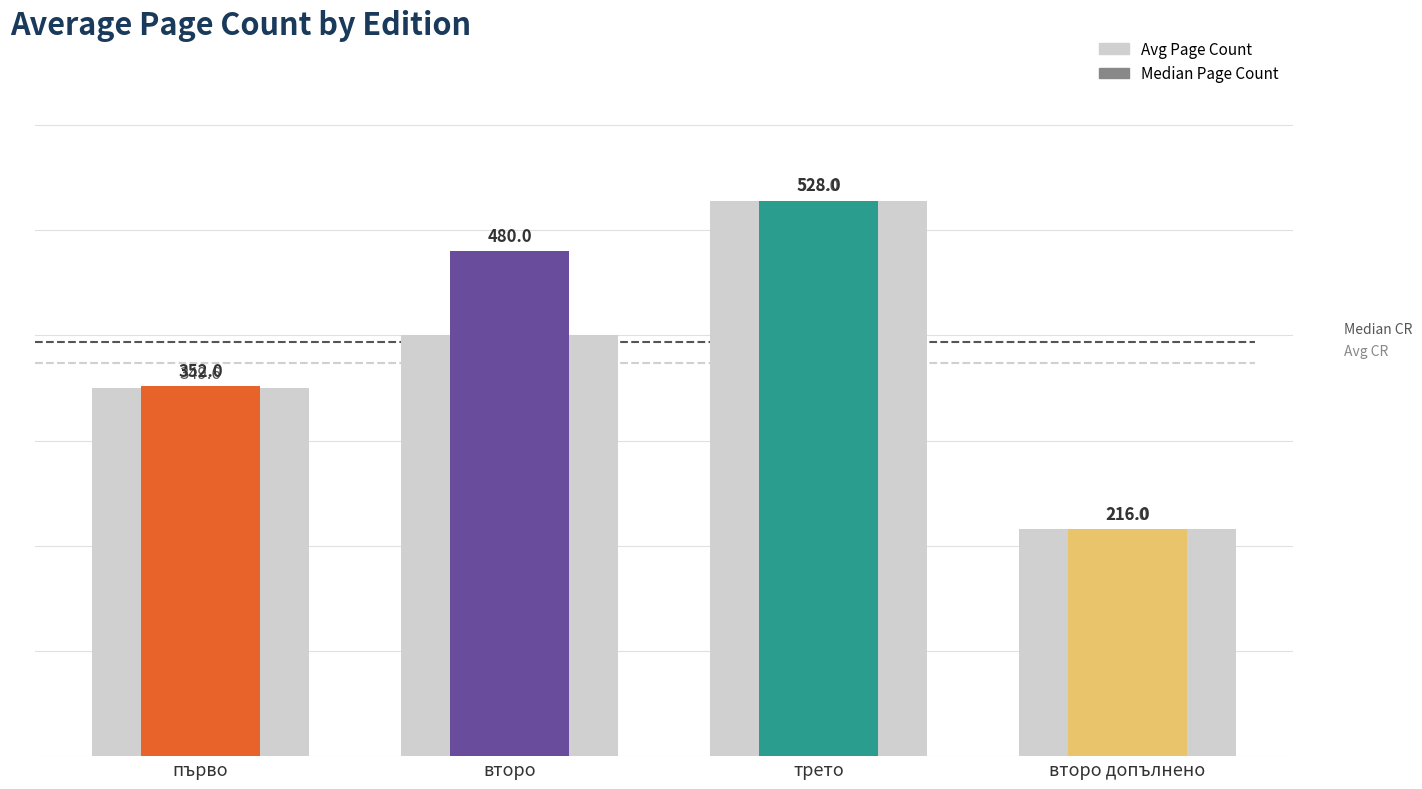

At how many categories does at least one series exceed 351?

3